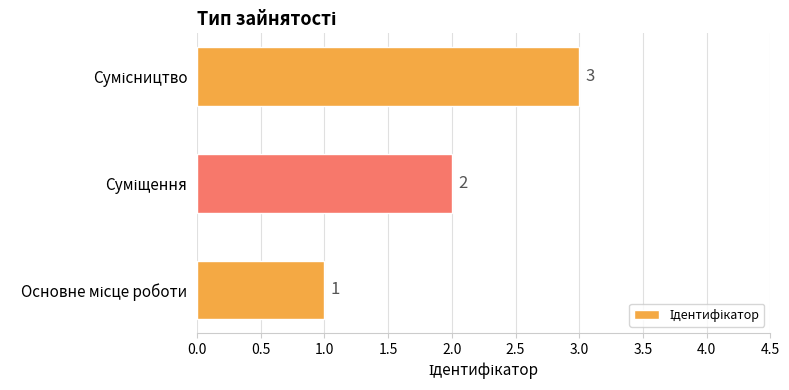

How many values are below 2?

1